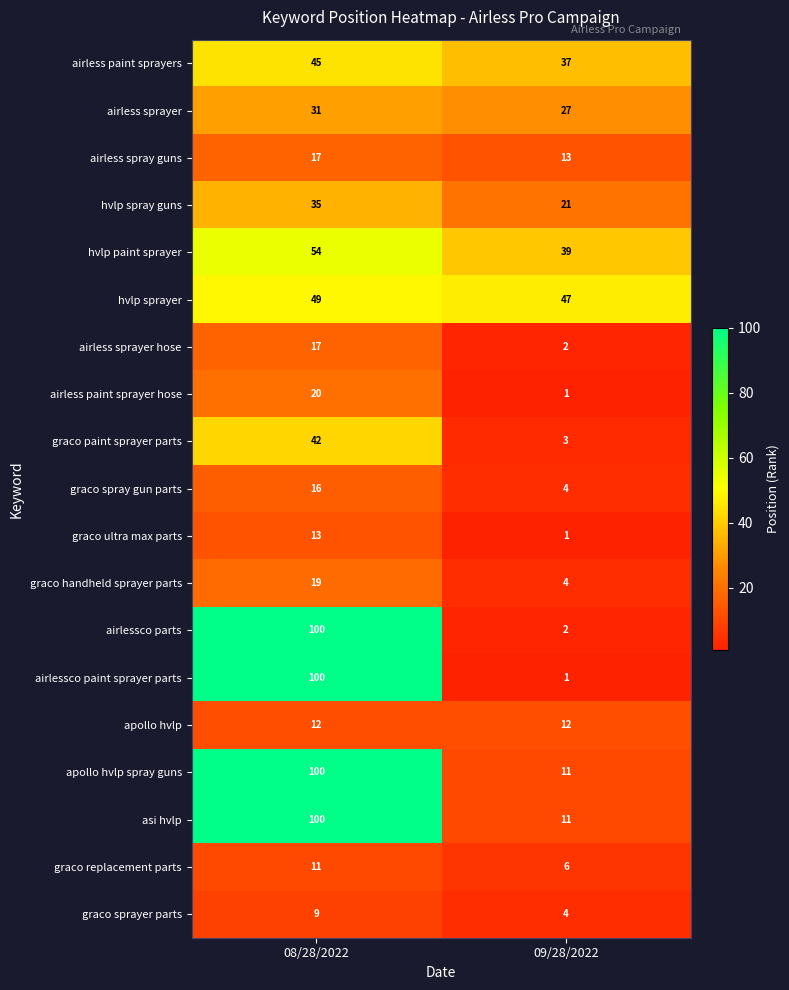

Is it true that airless spray guns equals 13 at 09/28/2022?

True